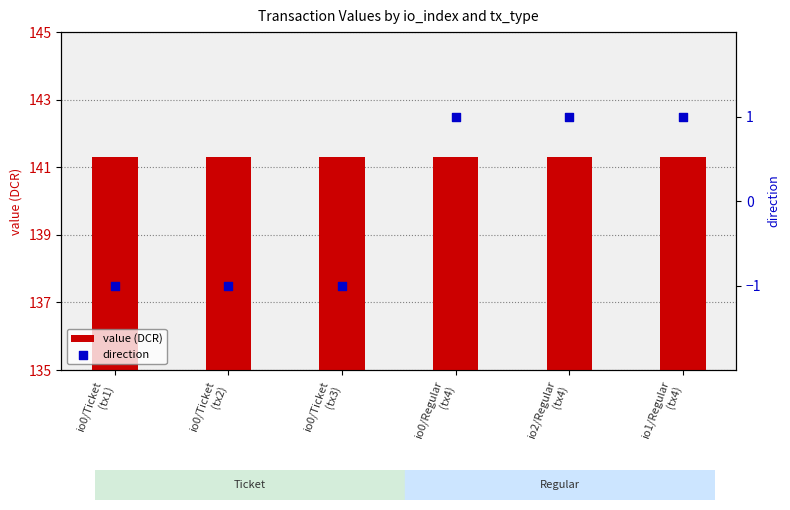

At which category is the sum across all series the highest?

io0/Regular
(tx4)